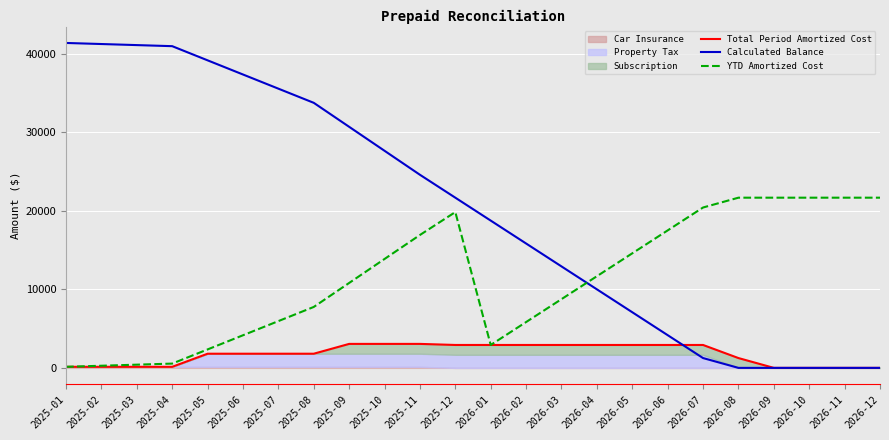

How many times do YTD Amortized Cost and Calculated Balance cross each other?

1